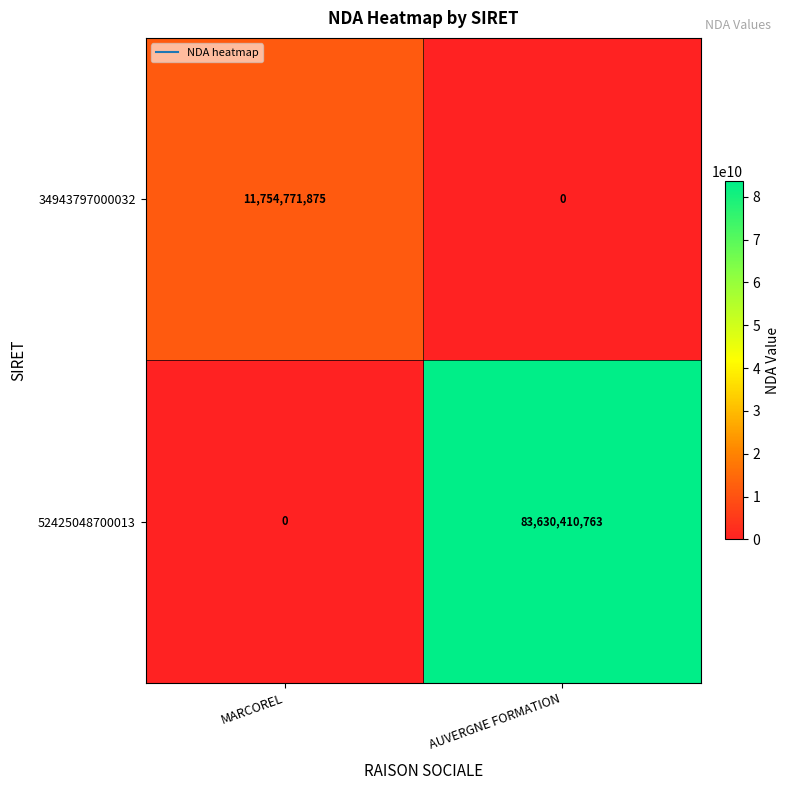

At MARCOREL, list the series in order from smallest to largest.

52425048700013, 34943797000032